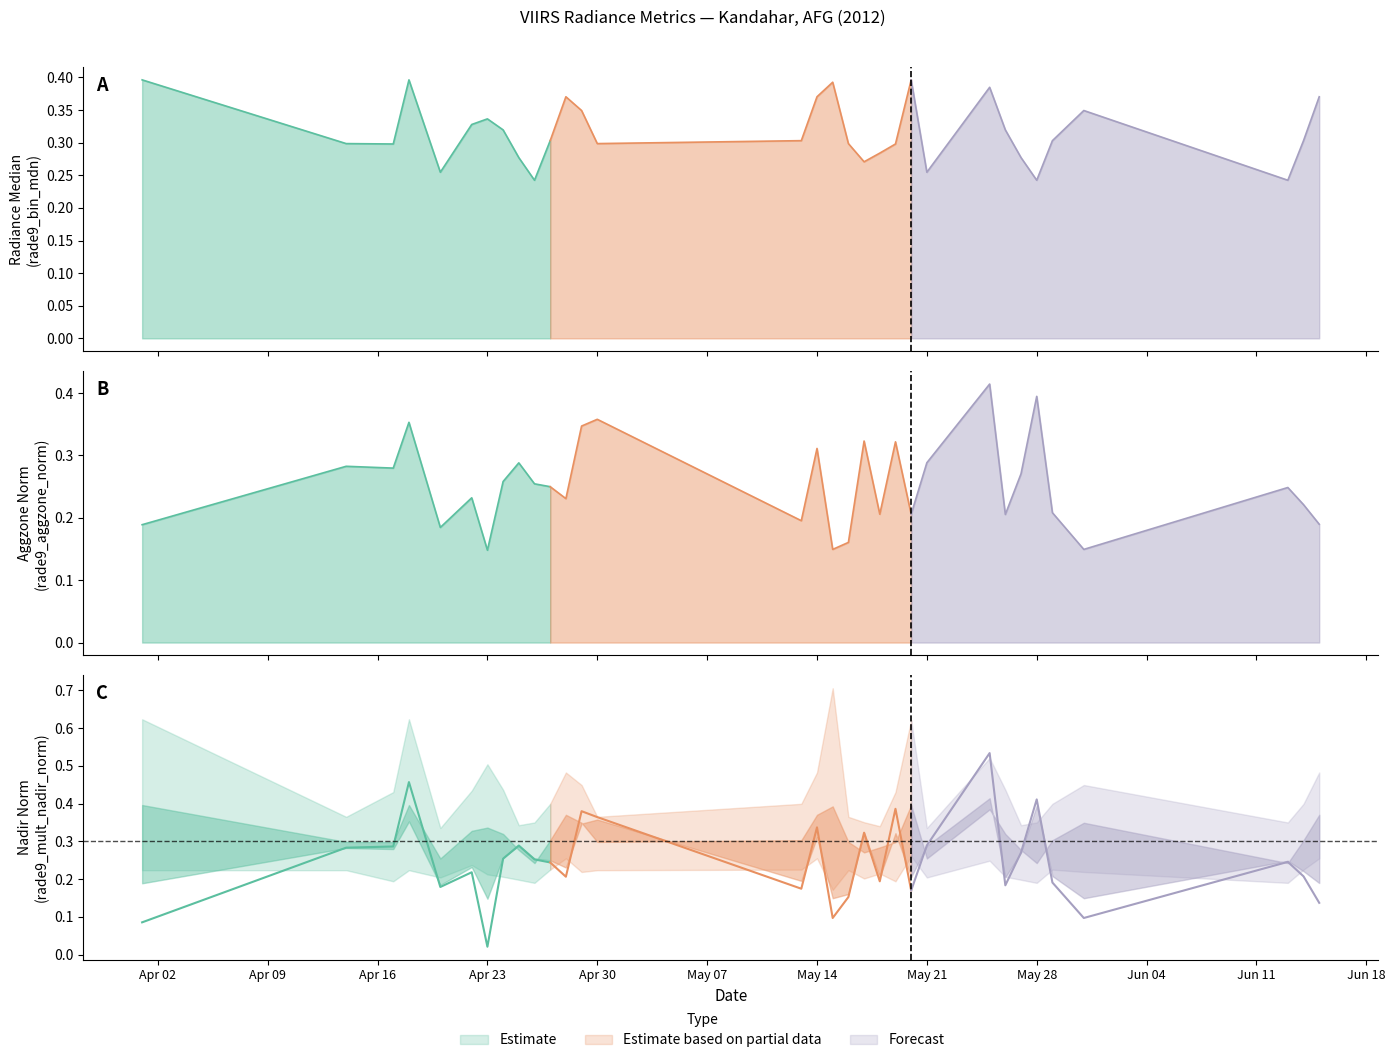

Between 2012-04-14 and 2012-05-21, which is larger?

2012-04-14